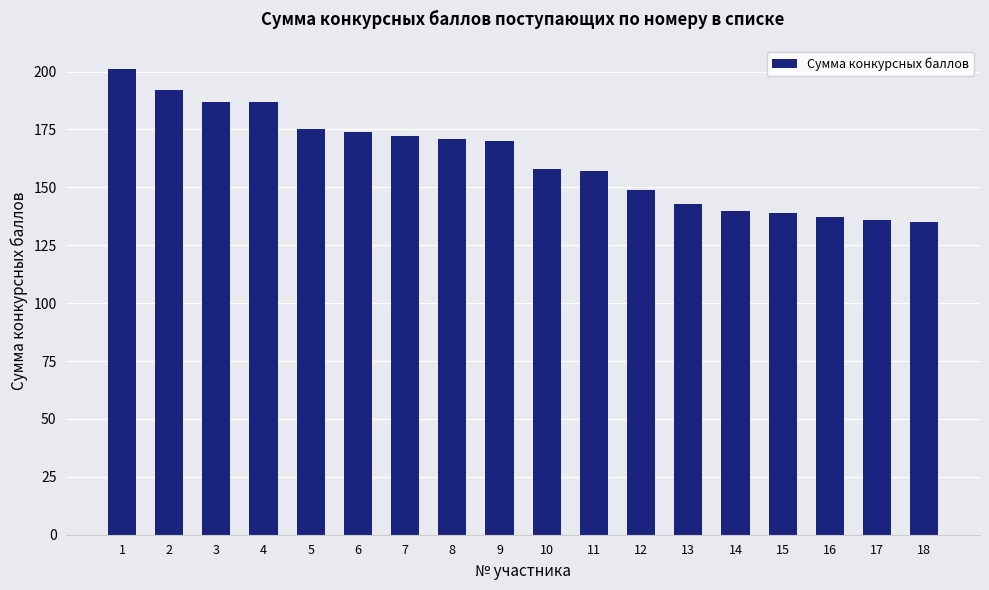

What is the change in value from 1 to 14?

-61